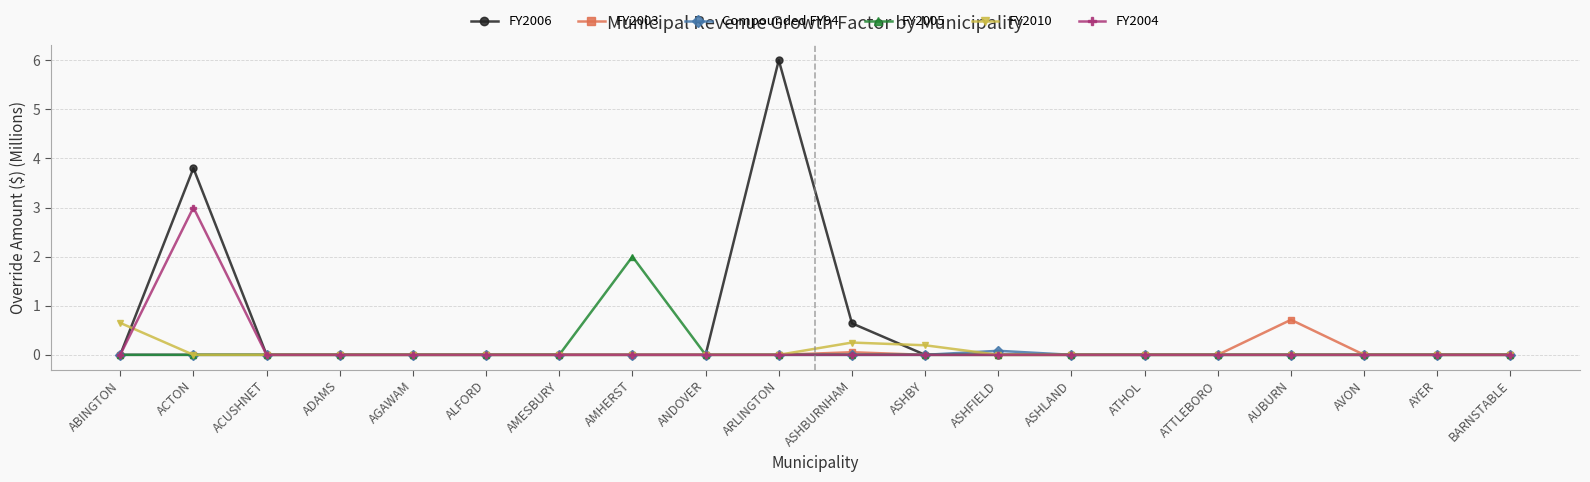

How many categories are shown in the chart?

20